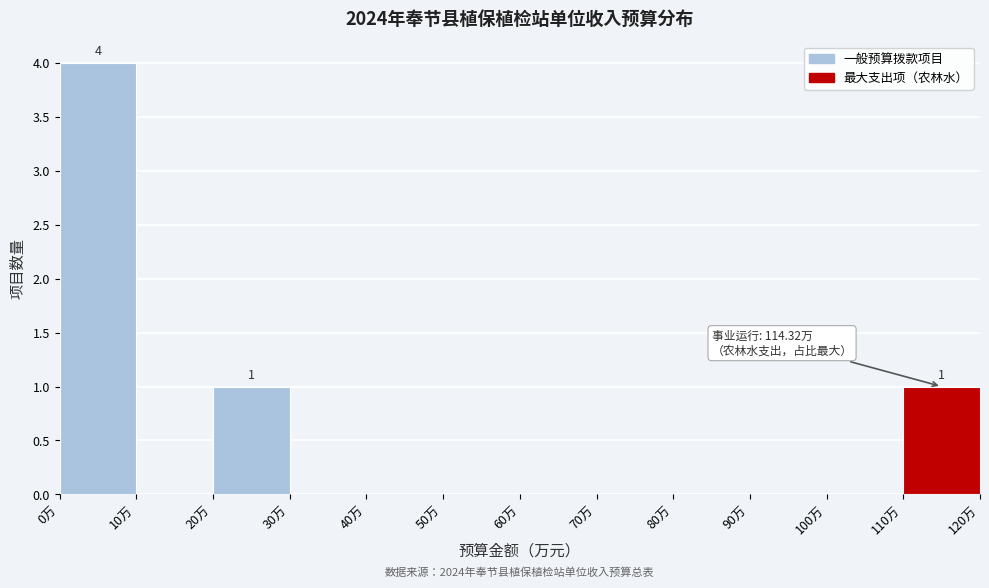

Which range on the x-axis has the tallest bar?

0 to 10